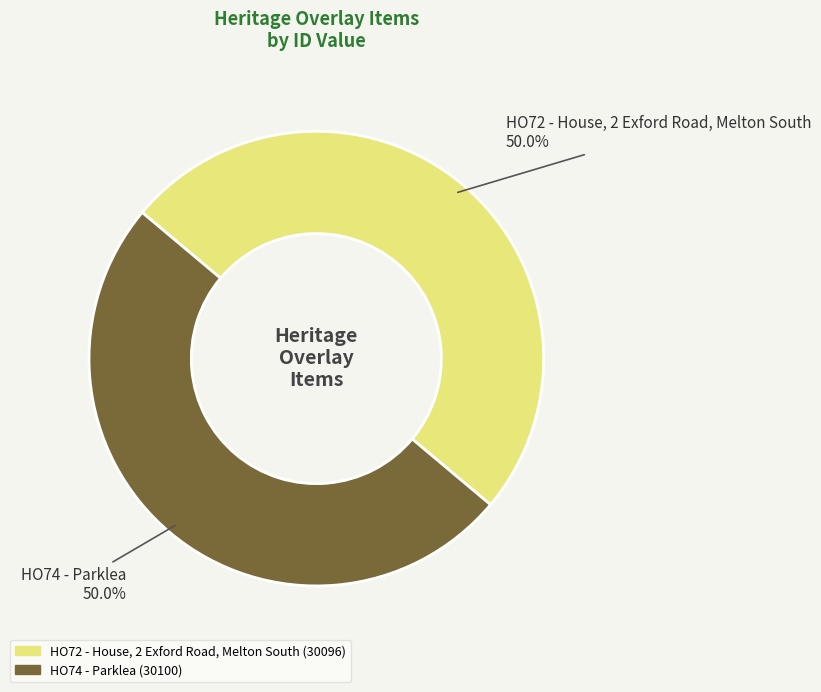

What percentage is NOT represented by HO74 - Parklea?

50.0%